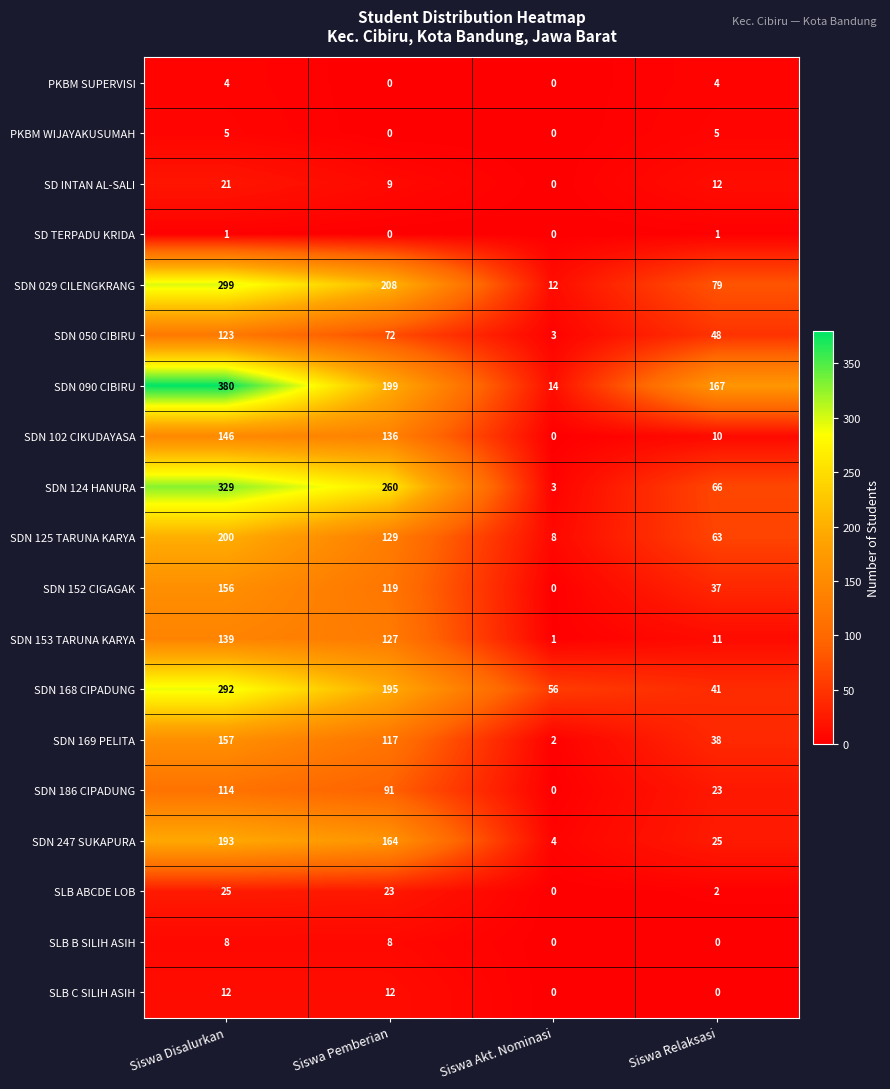

Rank the series by their maximum value, from highest to lowest.

SDN 090 CIBIRU, SDN 124 HANURA, SDN 029 CILENGKRANG, SDN 168 CIPADUNG, SDN 125 TARUNA KARYA, SDN 247 SUKAPURA, SDN 169 PELITA, SDN 152 CIGAGAK, SDN 102 CIKUDAYASA, SDN 153 TARUNA KARYA, SDN 050 CIBIRU, SDN 186 CIPADUNG, SLB ABCDE LOB, SD INTAN AL-SALI, SLB C SILIH ASIH, SLB B SILIH ASIH, PKBM WIJAYAKUSUMAH, PKBM SUPERVISI, SD TERPADU KRIDA